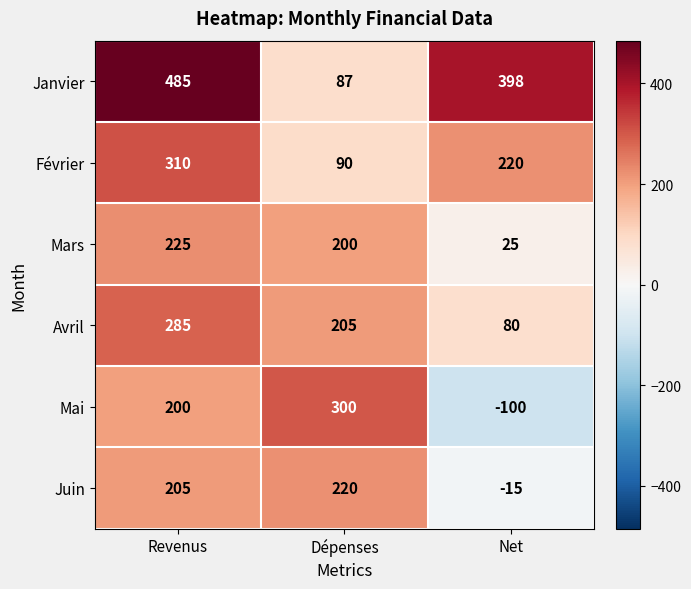

What is the difference between the Février values at Net and Dépenses?

130